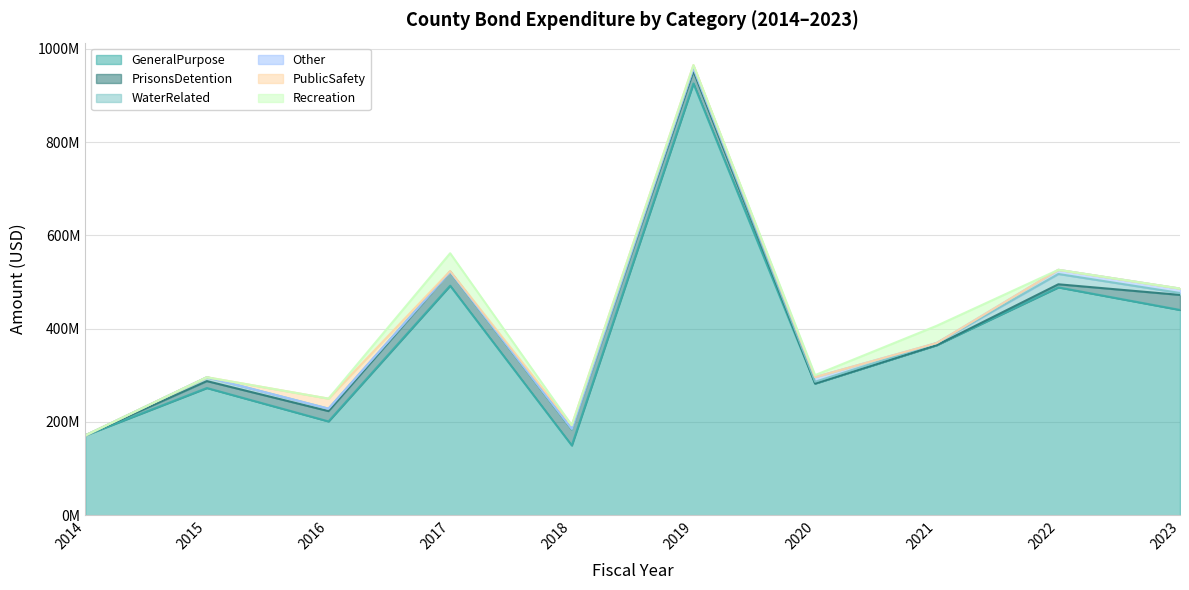

Rank the categories by WaterRelated value from highest to lowest.

2022, 2015, 2019, 2016, 2021, 2023, 2020, 2014, 2017, 2018